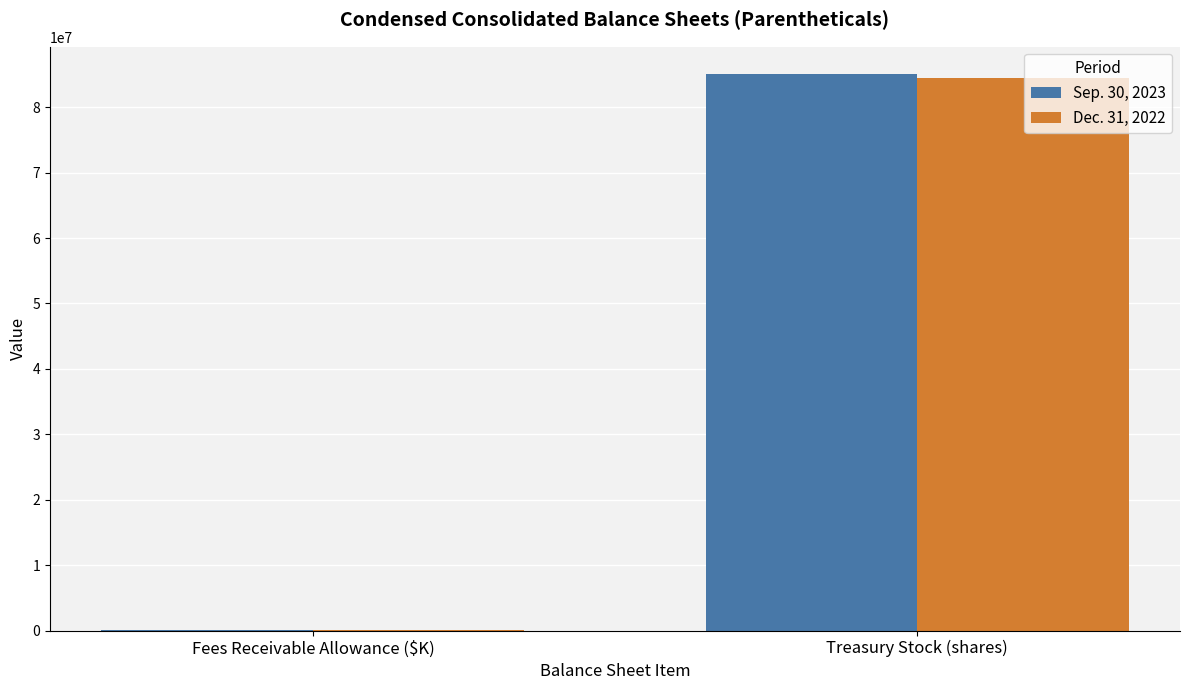

Read the Dec. 31, 2022 value at Fees Receivable Allowance ($K), to the nearest 50.

9000